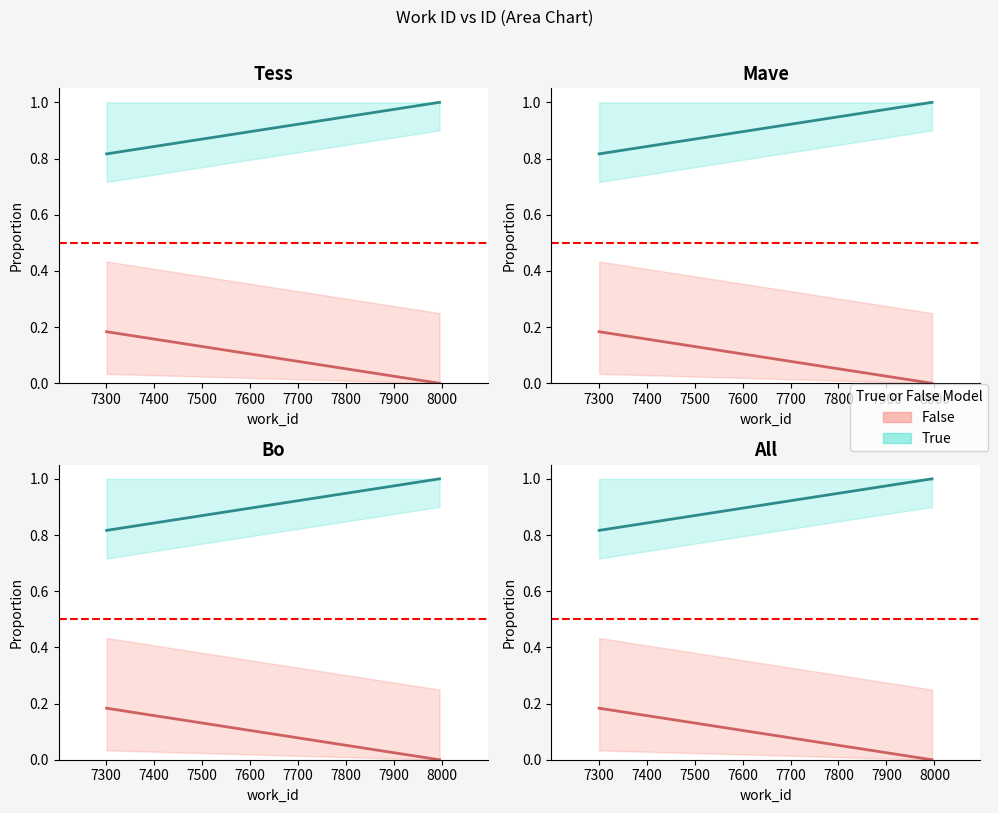

Which series has the widest spread of values?

True